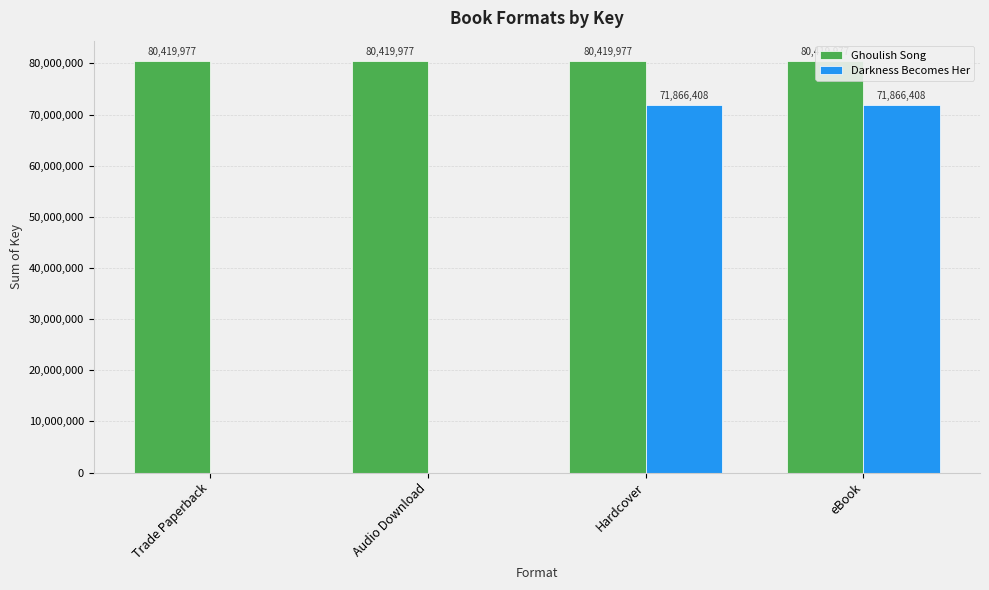

Count the Darkness Becomes Her values in the range 0 to 71866408.

4